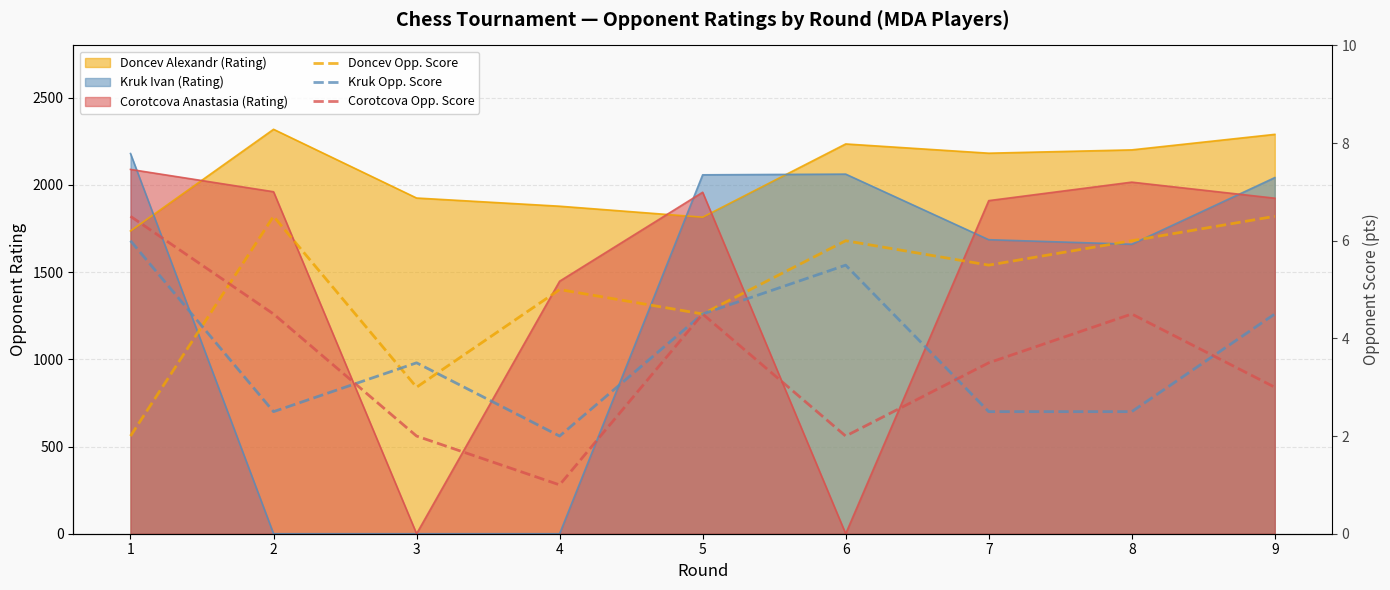

Where is the first local minimum for Doncev Opp. Score?

3